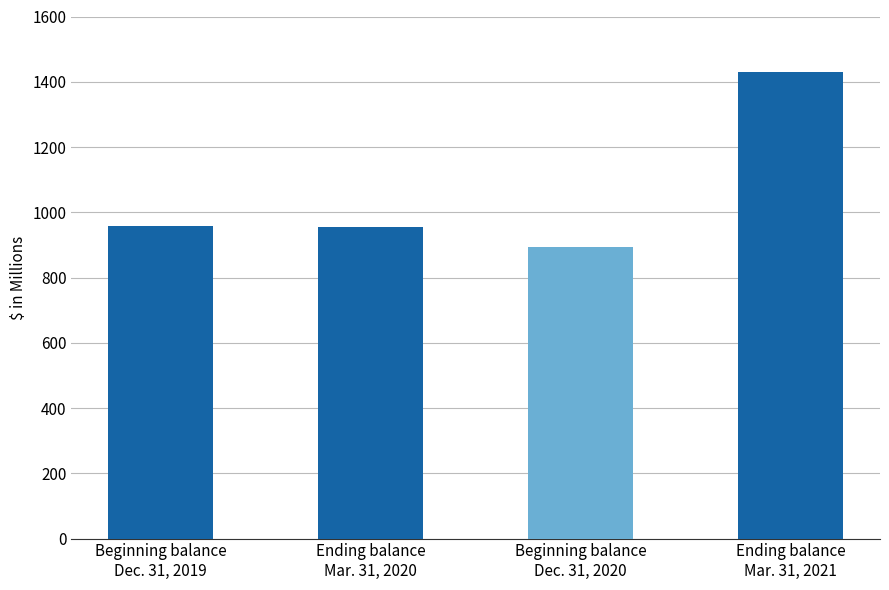

What is the minimum value shown in the chart?

894.0